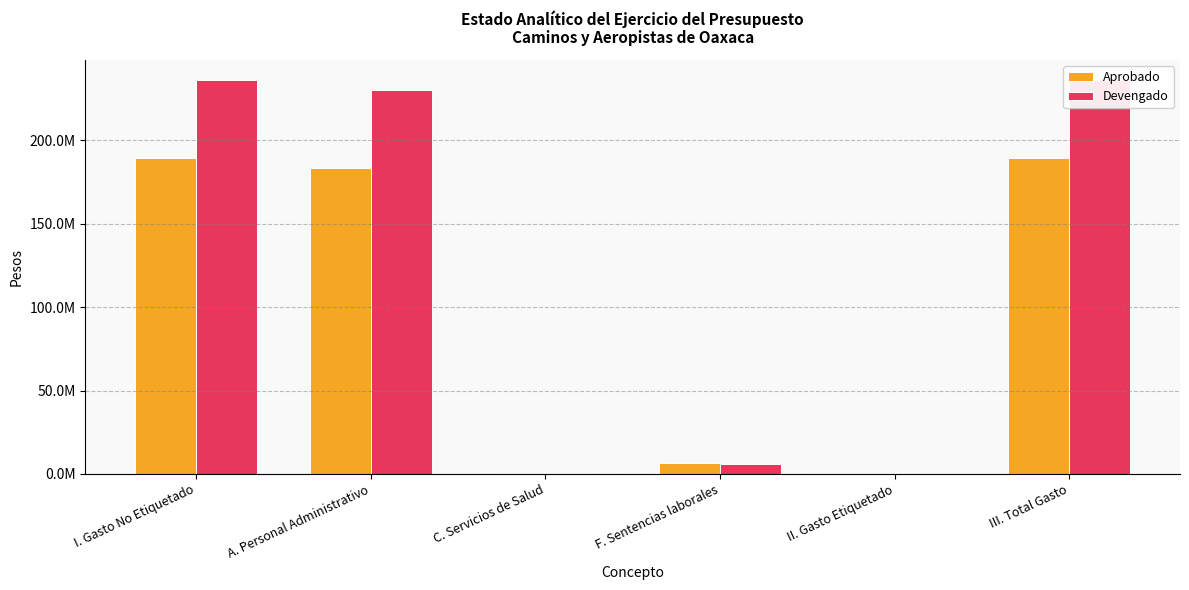

What is the difference between the maximum and minimum values in the Devengado series?

236343854.2